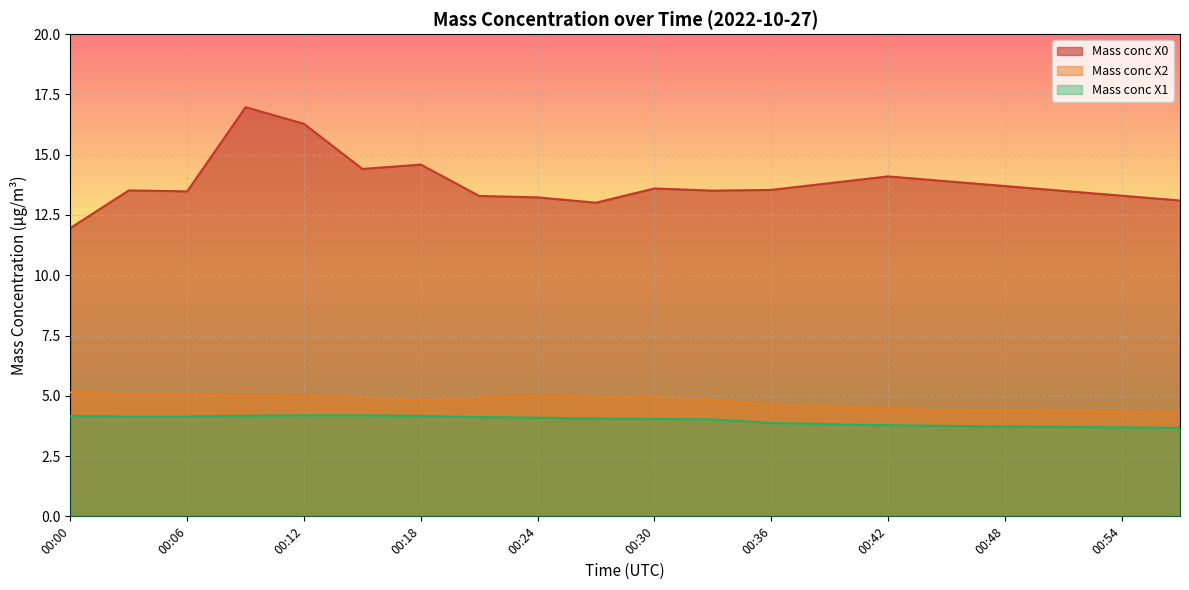

Which has a higher value, 00:57 or 00:27?

00:57